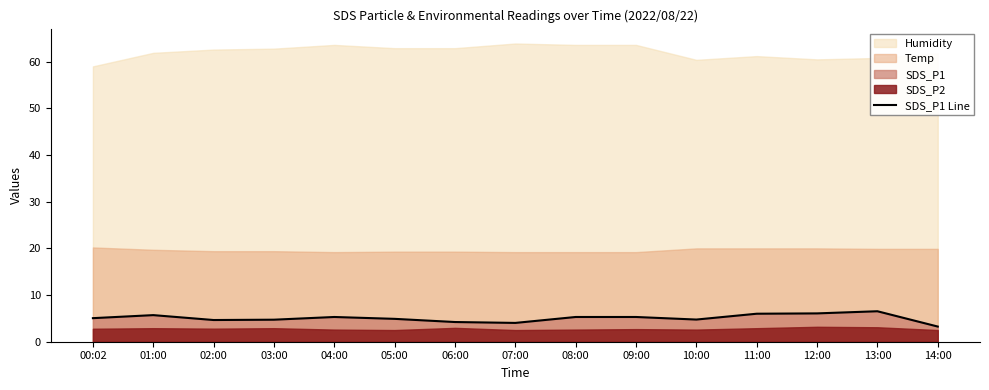

What is the difference between the maximum and second lowest values?

2.5